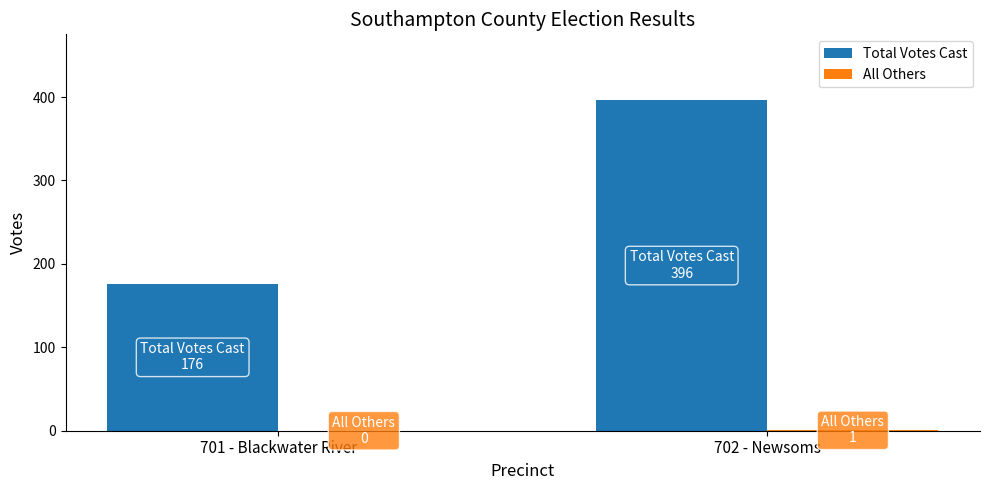

The value of Total Votes Cast at 701 - Blackwater River is 114. True or false?

False